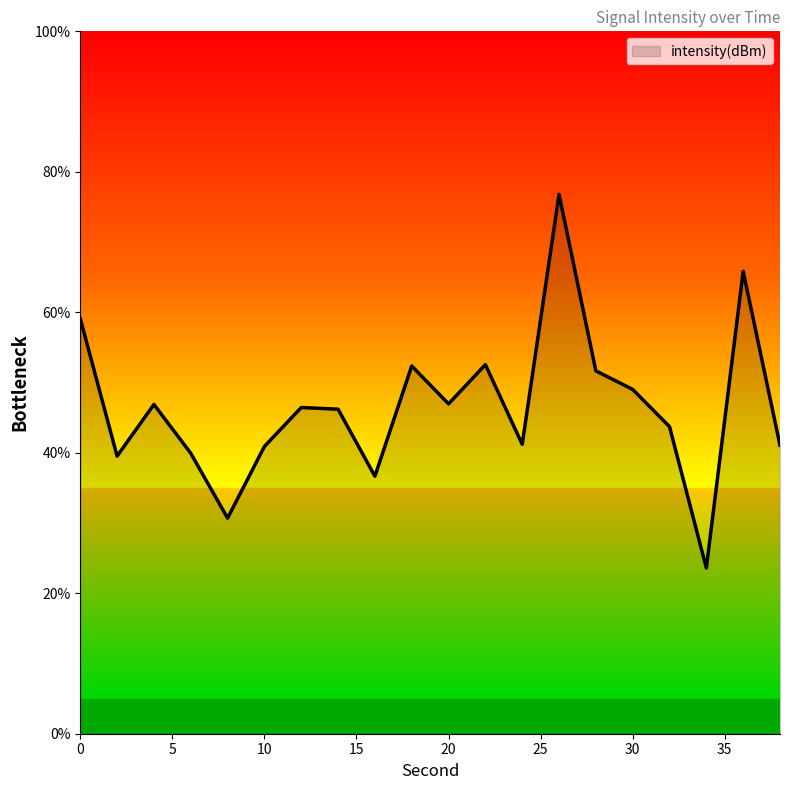

What is the smallest value displayed?

23.6